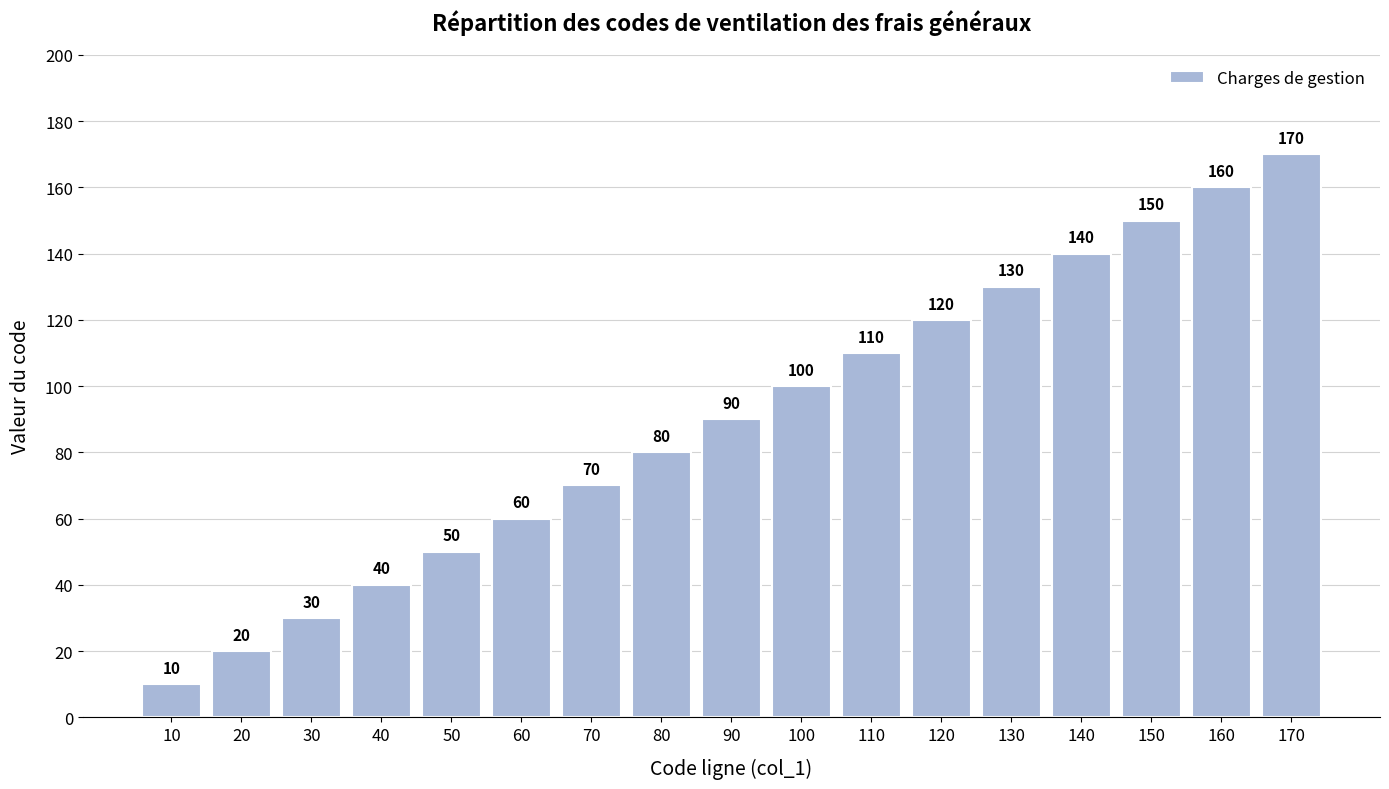

Reading left to right, what are all the values shown in this chart?

10	20	30	40	50	60	70	80	90	100	110	120	130	140	150	160	170